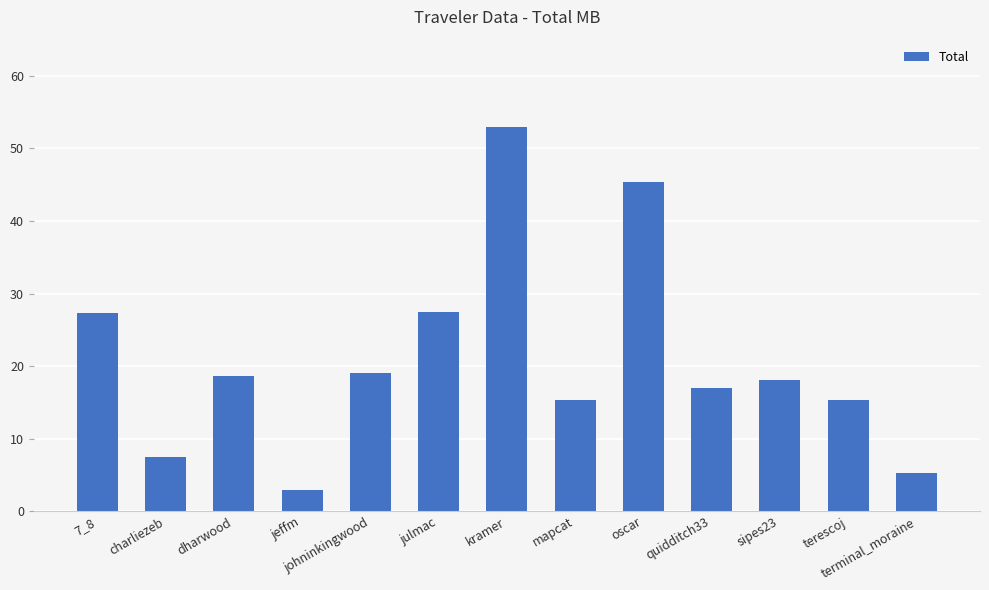

Is it true that the value at dharwood is 18.7?

True